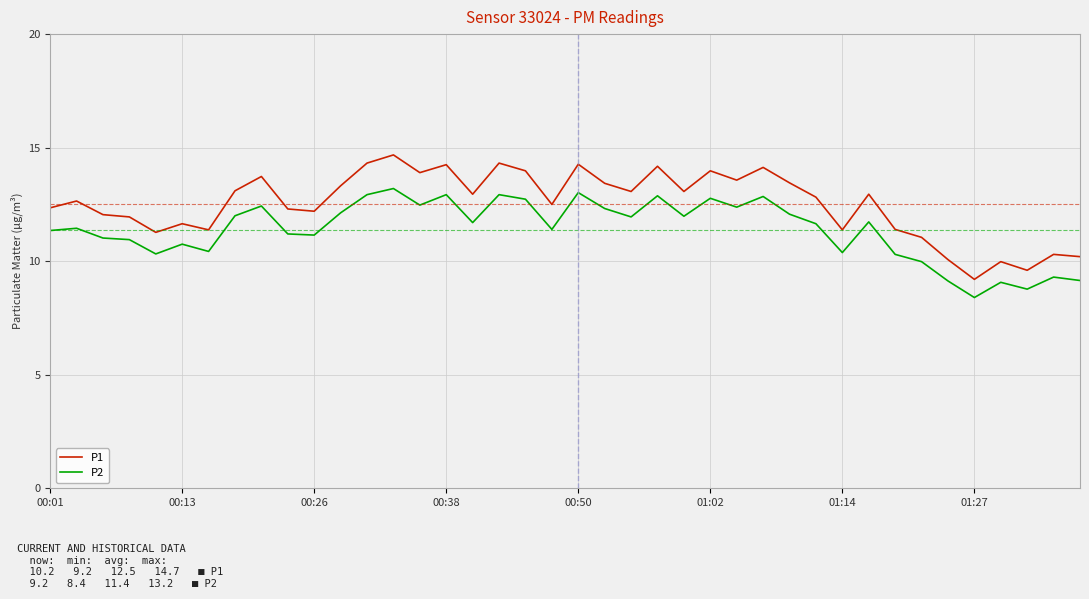

List the series in order of their overall mean, lowest first.

P2, P1